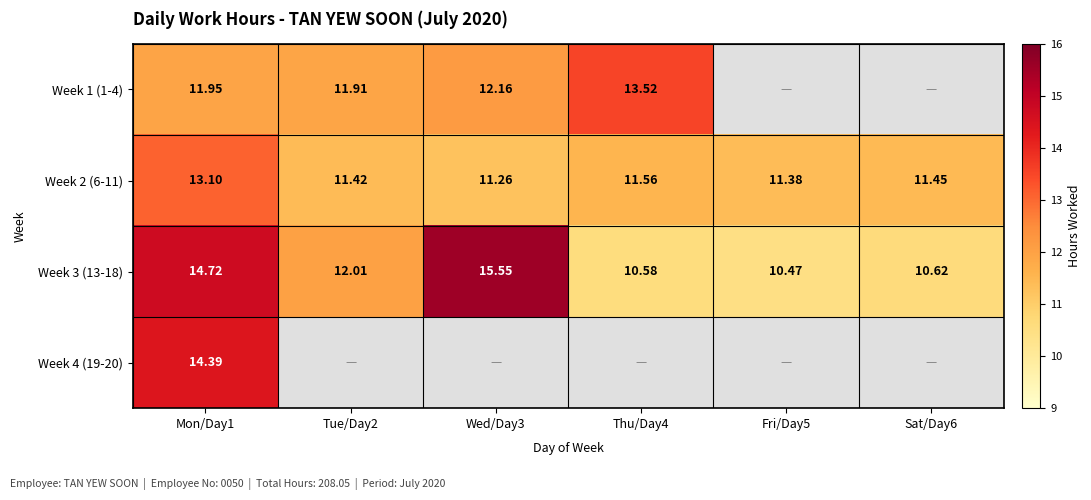

What is the approximate value of Week 3 (13-18) at Wed/Day3?

15.6